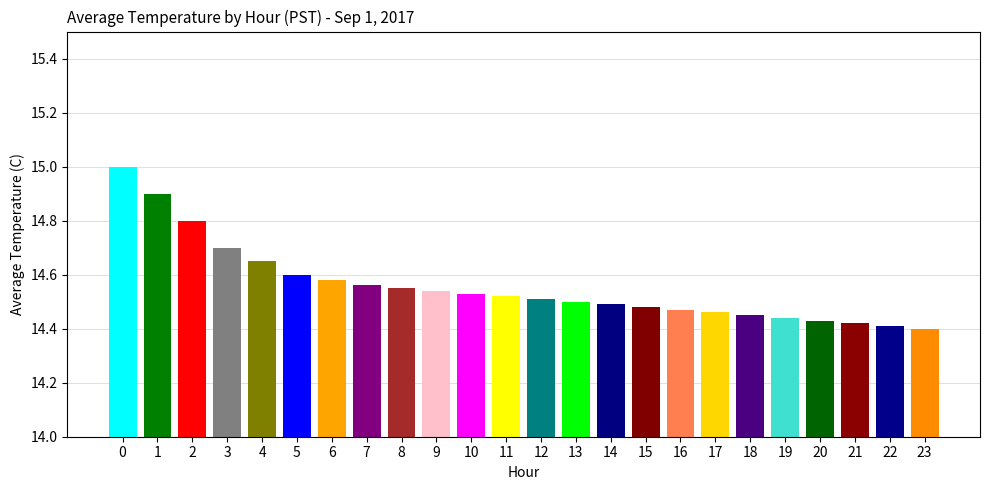

How many categories are shown in the chart?

24